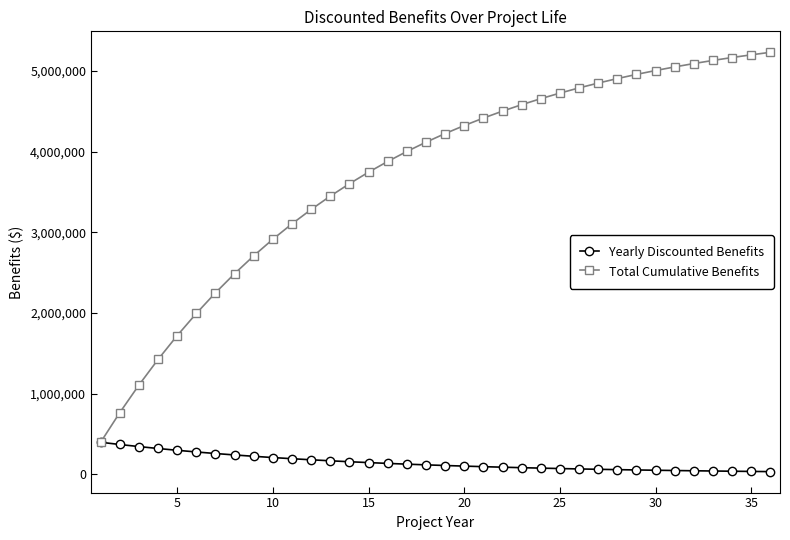

Which series has the largest total across all categories?

Total Cumulative Benefits